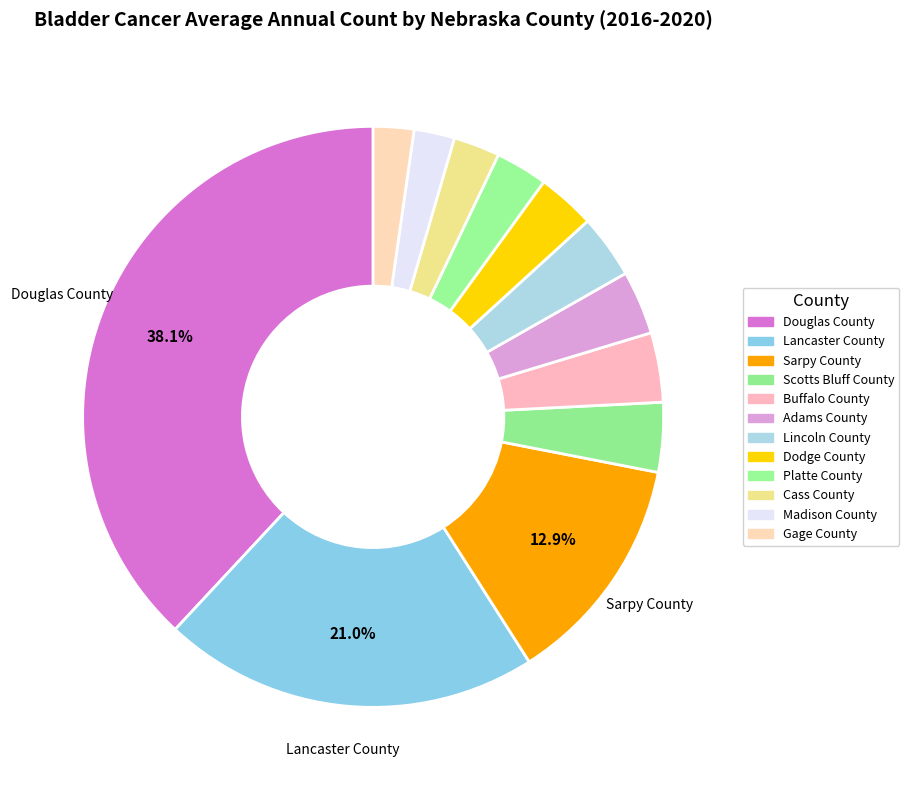

How much of the chart is everything except Cass County?

97.4%